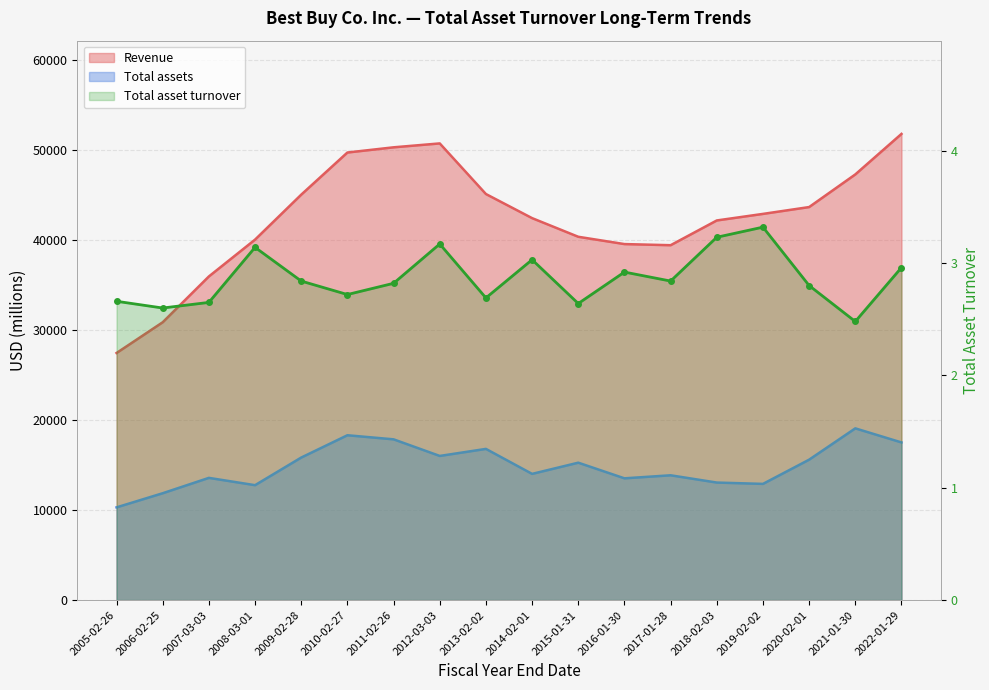

What is the label of the 12th point from the right?

2011-02-26